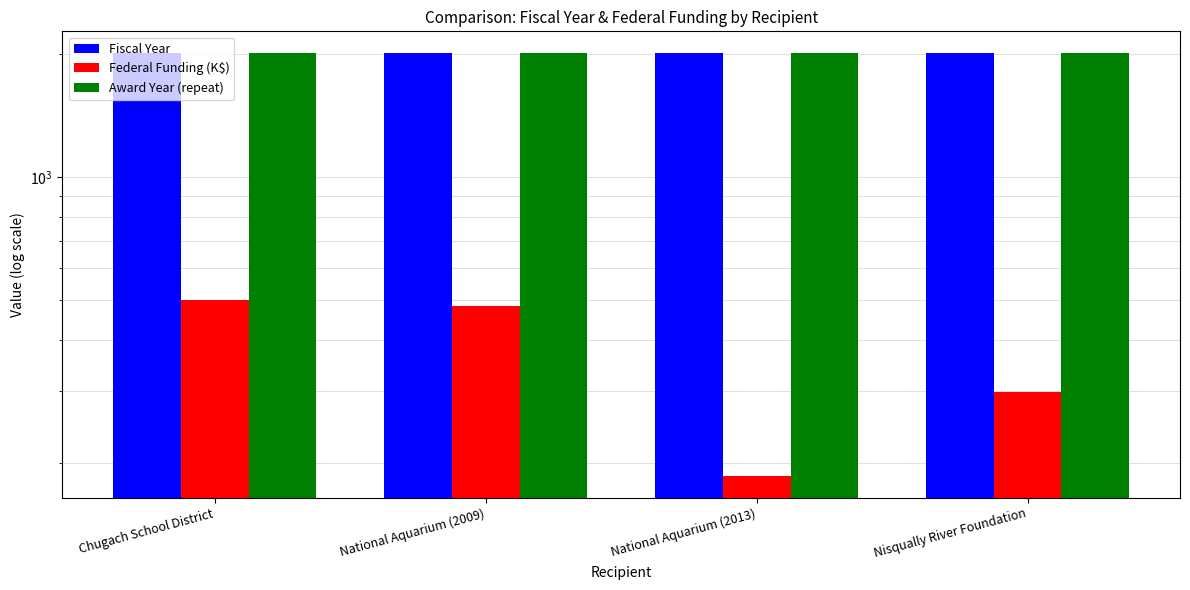

What is the difference between the maximum and minimum values in the Federal Funding (K$) series?

314.1